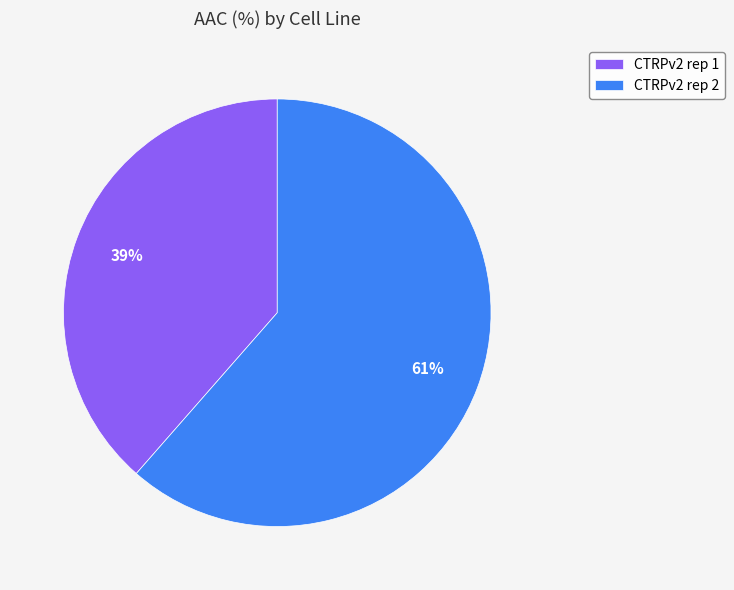

To the nearest percent, what percentage of the pie is CTRPv2 rep 1?

39%